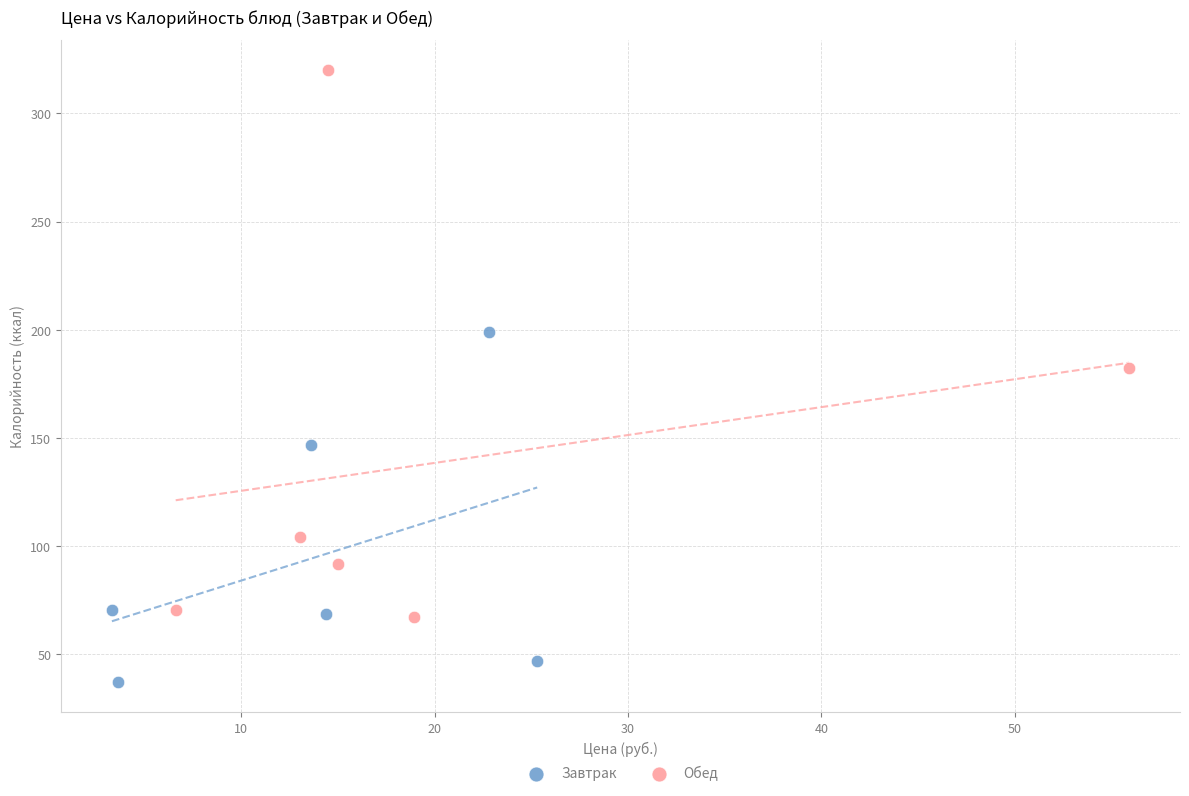

Which series reaches the minimum Y coordinate?

Завтрак